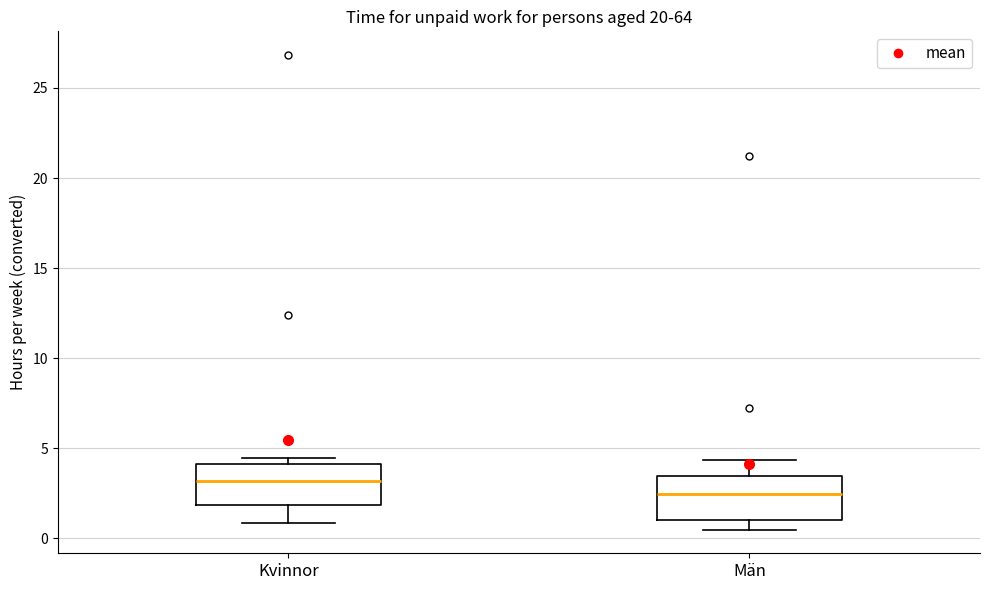

Where is the upper edge of the box for Kvinnor on the y-axis? The values are not printed on the chart, so give them approximately, as read against the axis.

4.0